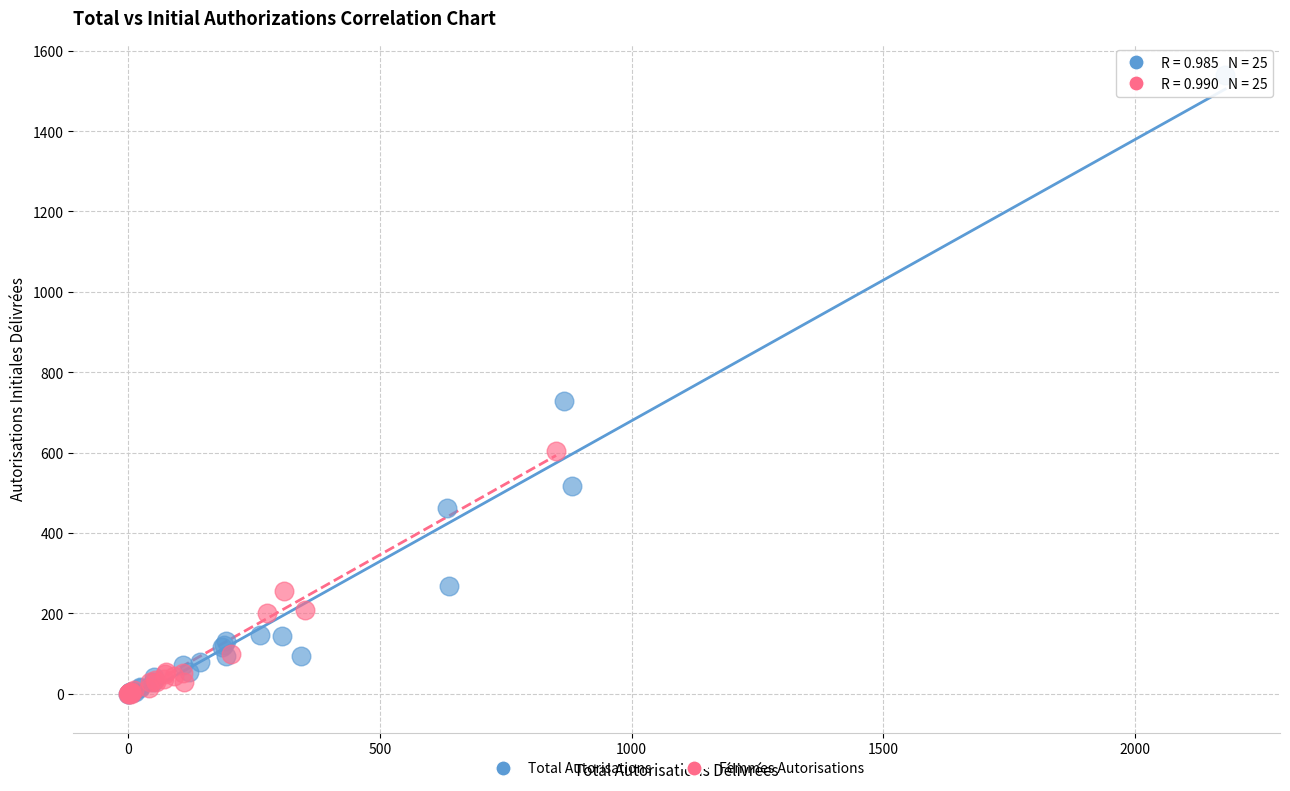

Which series contains the highest Y value?

Total Autorisations